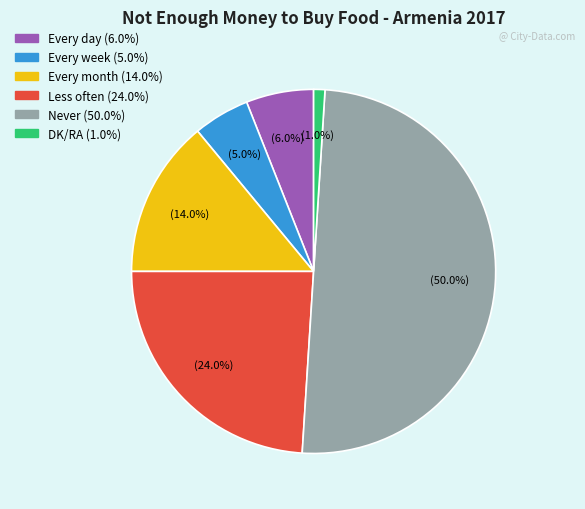

How many slices are in this pie chart?

6